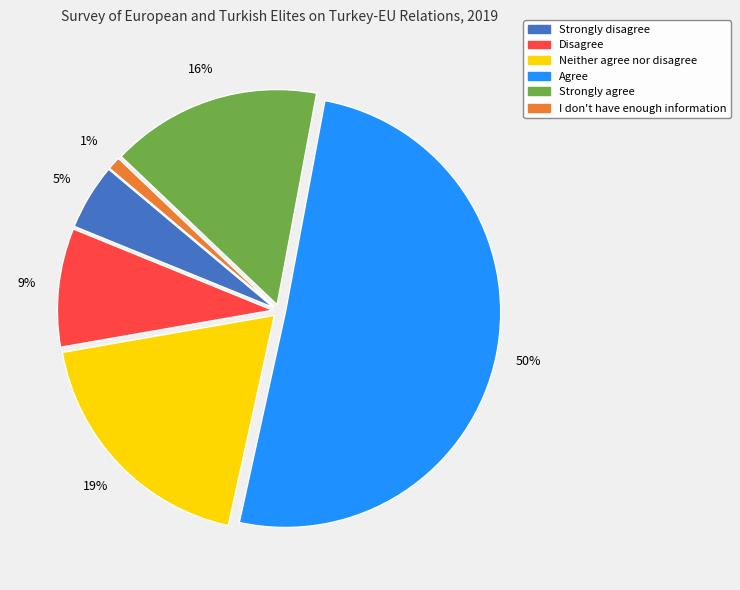

Which category has the biggest portion of the pie?

Agree